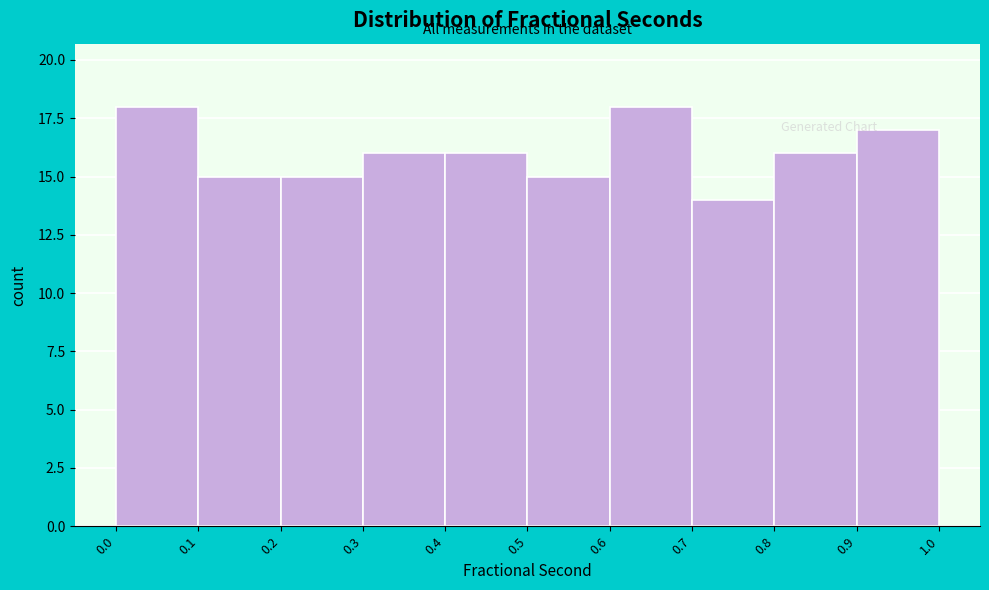

Reading left to right, transcribe this chart: for each bar, give the range it covers on the x-axis and its height. The values are not printed on the chart, so give them approximately, as read against the axis.

0.0 to 0.1: 18
0.1 to 0.2: 15
0.2 to 0.3: 15
0.3 to 0.4: 16
0.4 to 0.5: 16
0.5 to 0.6: 15
0.6 to 0.7: 18
0.7 to 0.8: 14
0.8 to 0.9: 16
0.9 to 1.0: 17